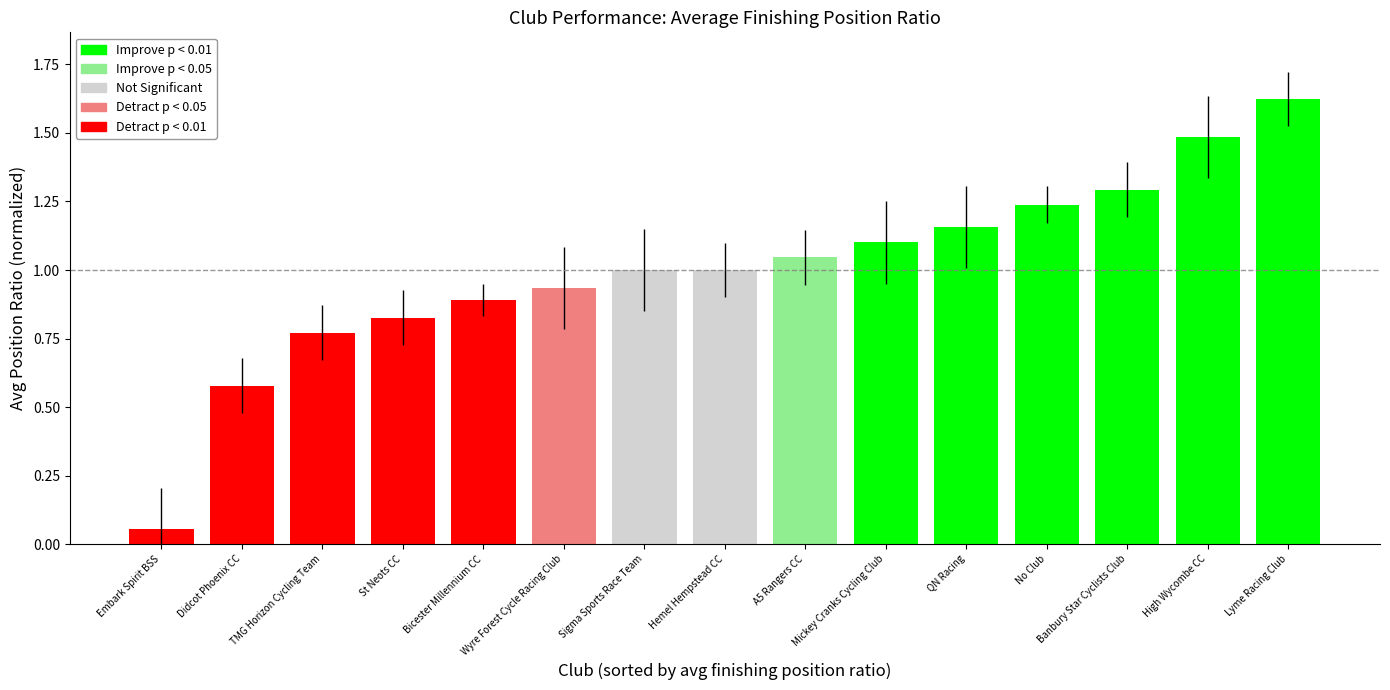

Which has a higher value, Mickey Cranks Cycling Club or Embark Spirit BSS?

Mickey Cranks Cycling Club